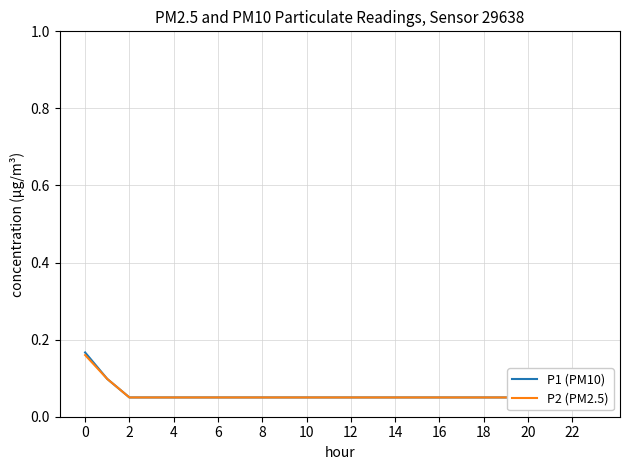

At how many categories does at least one series exceed 0?

24